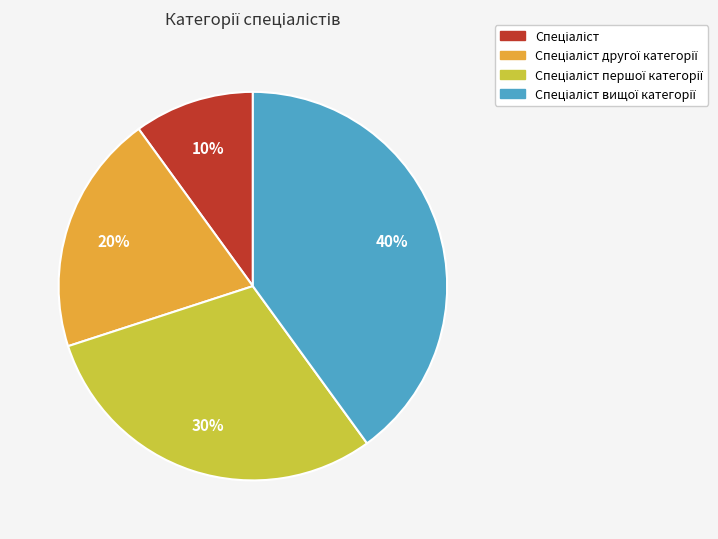

How many slices are in this pie chart?

4